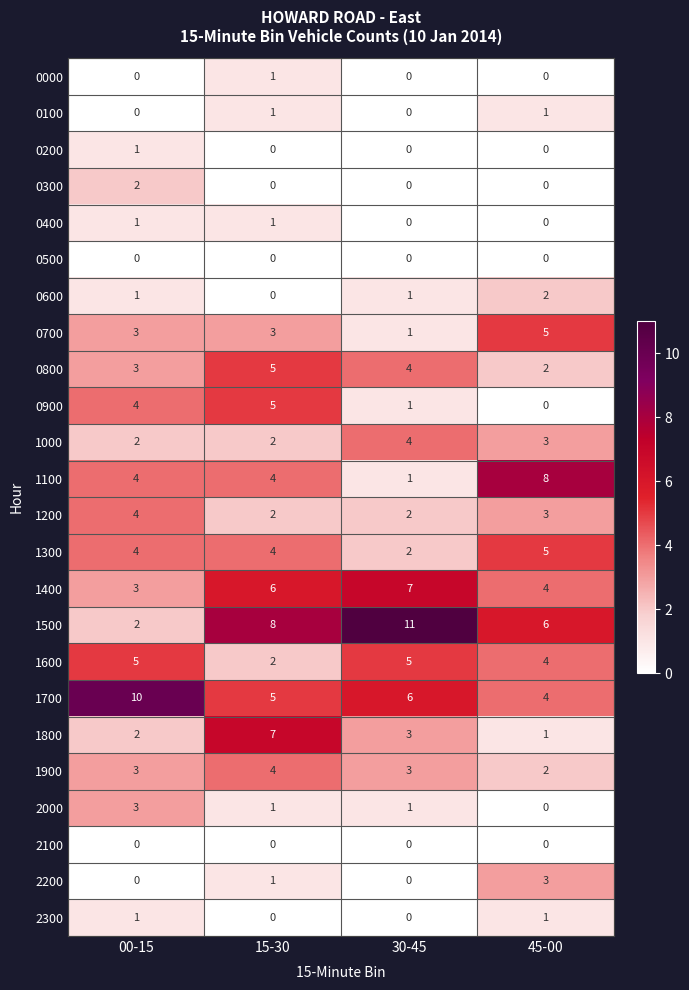

The 0400 series shows 0 at 15-30. True or false?

False